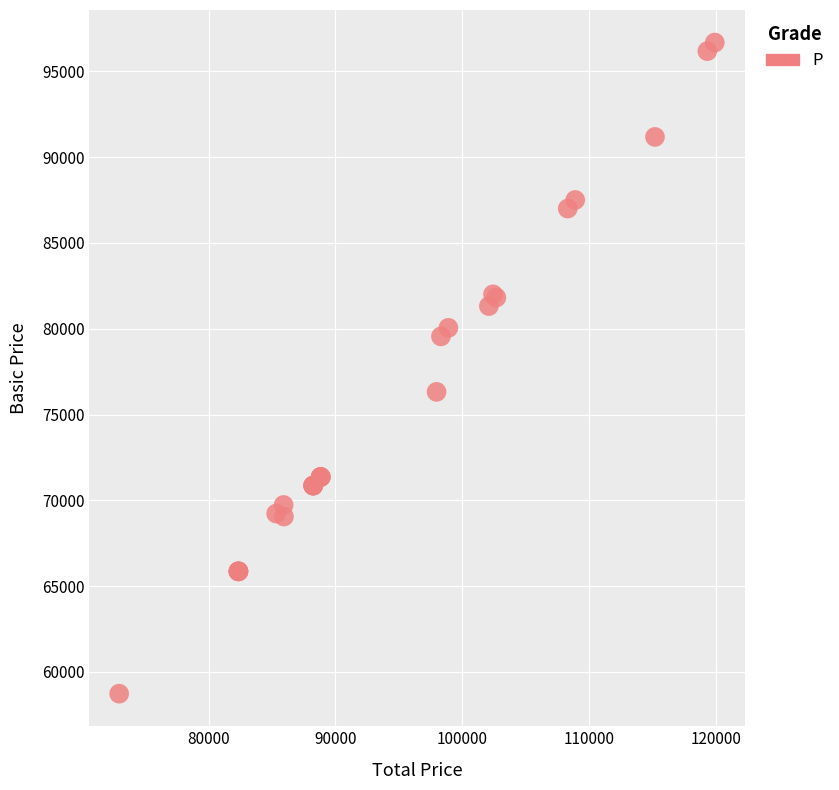

What Y value in the scatter plot is closest to 77704?

76321